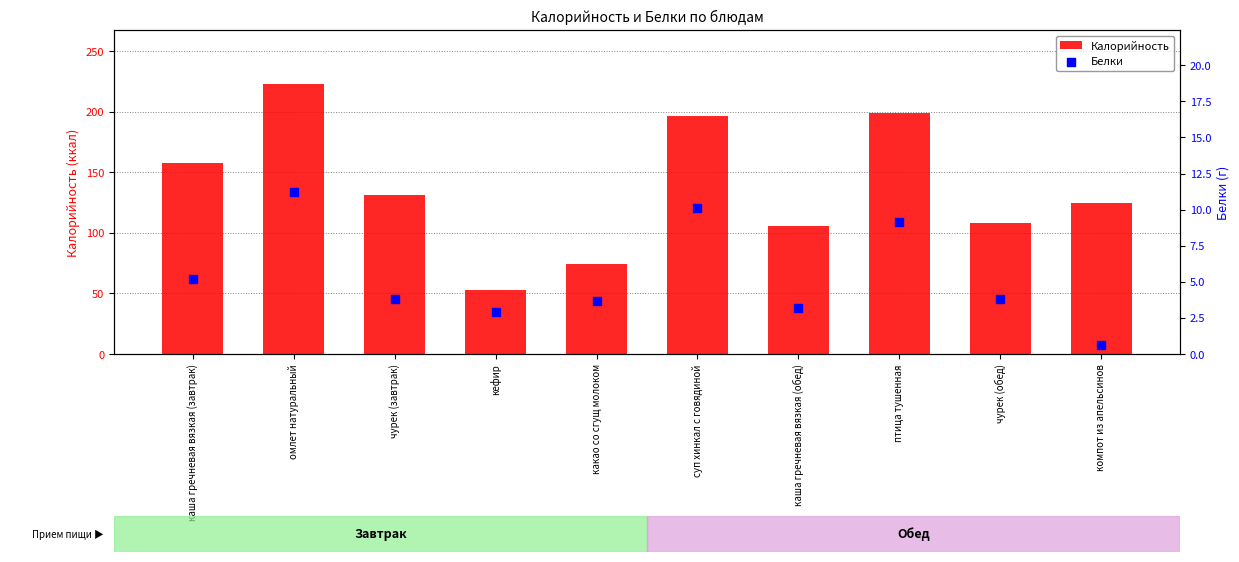

What are all the series names shown in the legend?

Калорийность, Белки